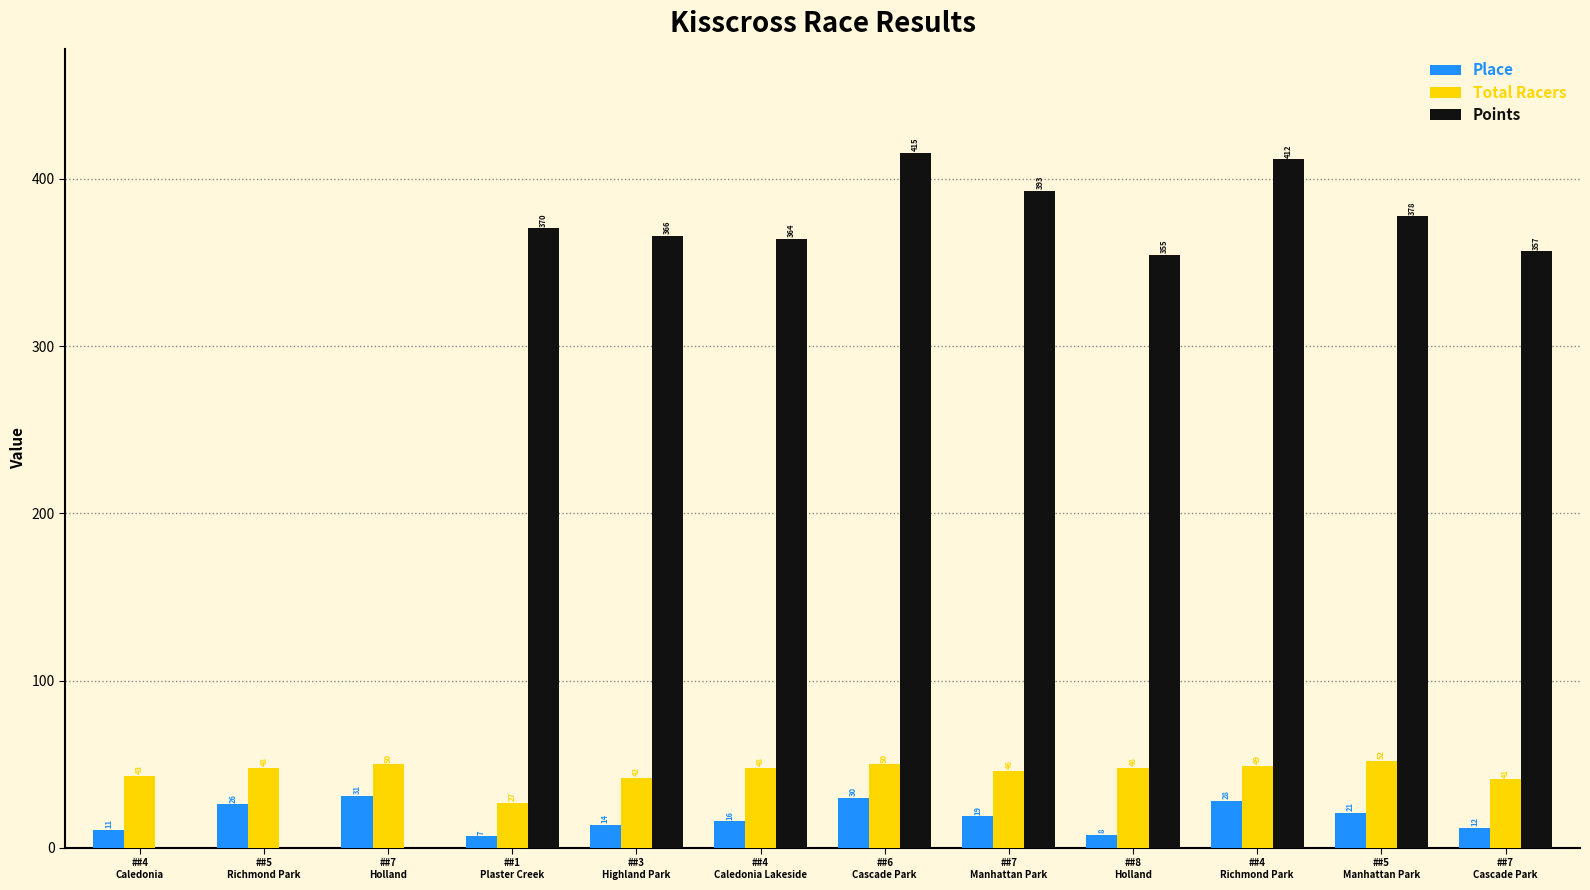

What is the maximum value for Points?

415.5